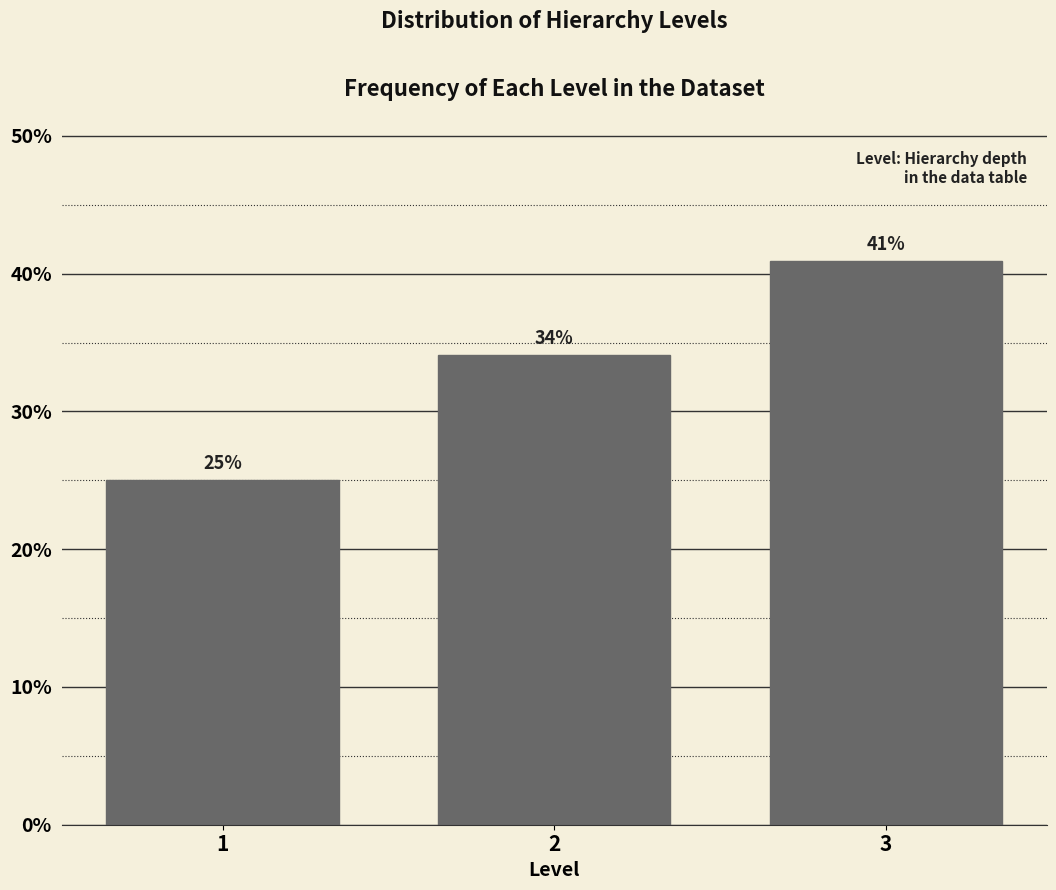

Which has a higher value, 3 or 2?

3